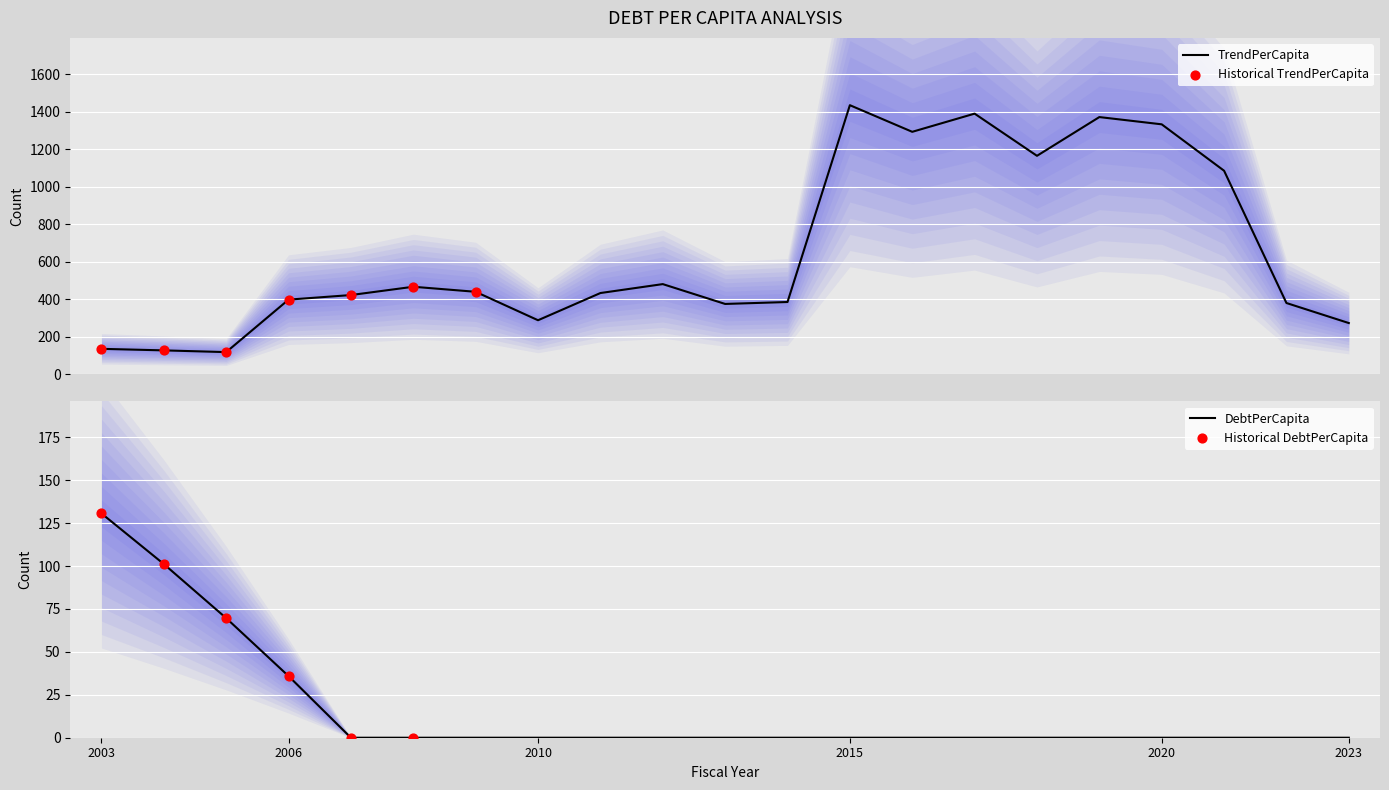

Which series reaches the minimum Y coordinate?

DebtPerCapita